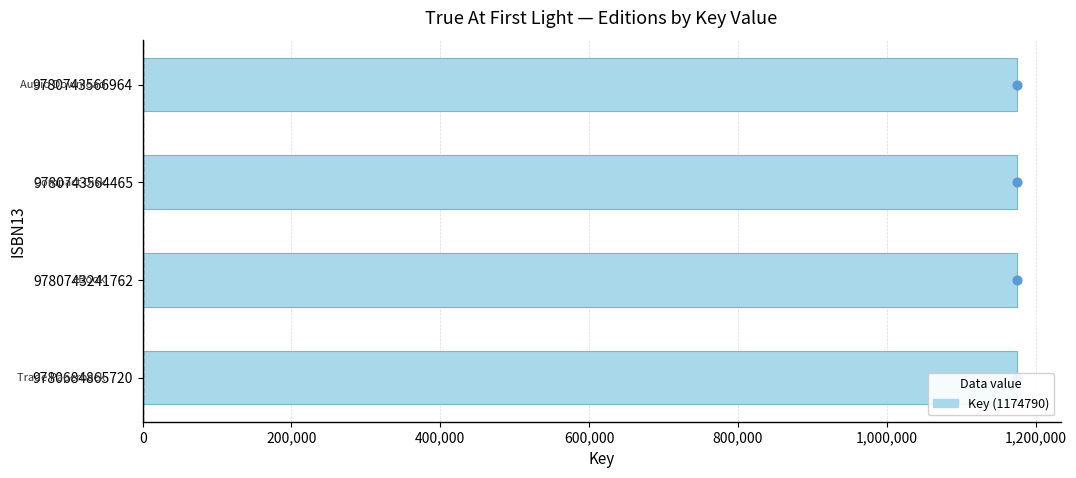

Which series reaches the maximum Y coordinate?

Key value point